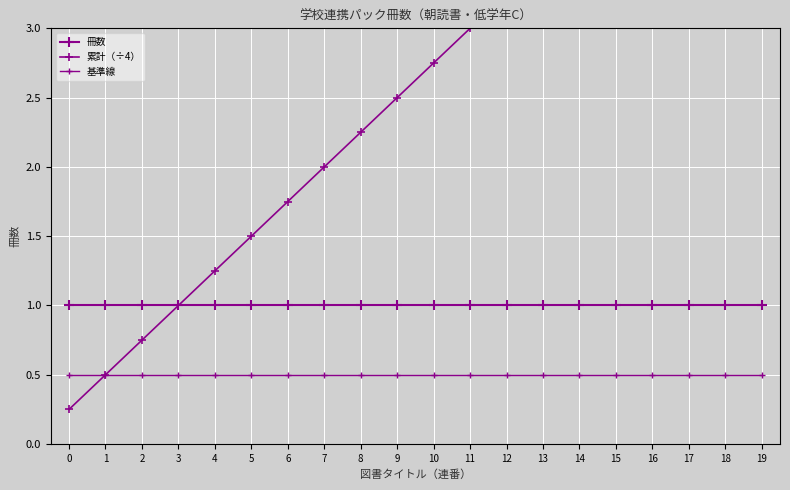

Reading right to left, what are all the values shown in this chart?

冊数: 1.0	1.0	1.0	1.0	1.0	1.0	1.0	1.0	1.0	1.0	1.0	1.0	1.0	1.0	1.0	1.0	1.0	1.0	1.0	1.0
累計（÷4）: 5.0	4.8	4.5	4.2	4.0	3.8	3.5	3.2	3.0	2.8	2.5	2.2	2.0	1.8	1.5	1.2	1.0	0.8	0.5	0.2
基準線: 0.5	0.5	0.5	0.5	0.5	0.5	0.5	0.5	0.5	0.5	0.5	0.5	0.5	0.5	0.5	0.5	0.5	0.5	0.5	0.5